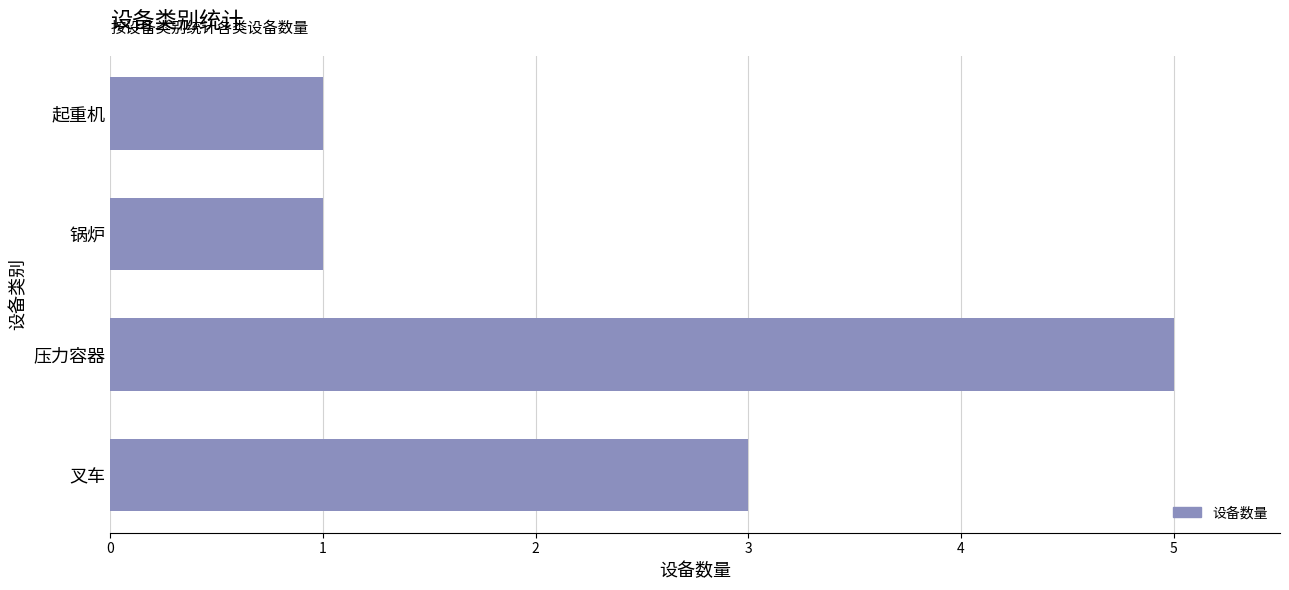

What is the difference between the maximum and minimum values?

4